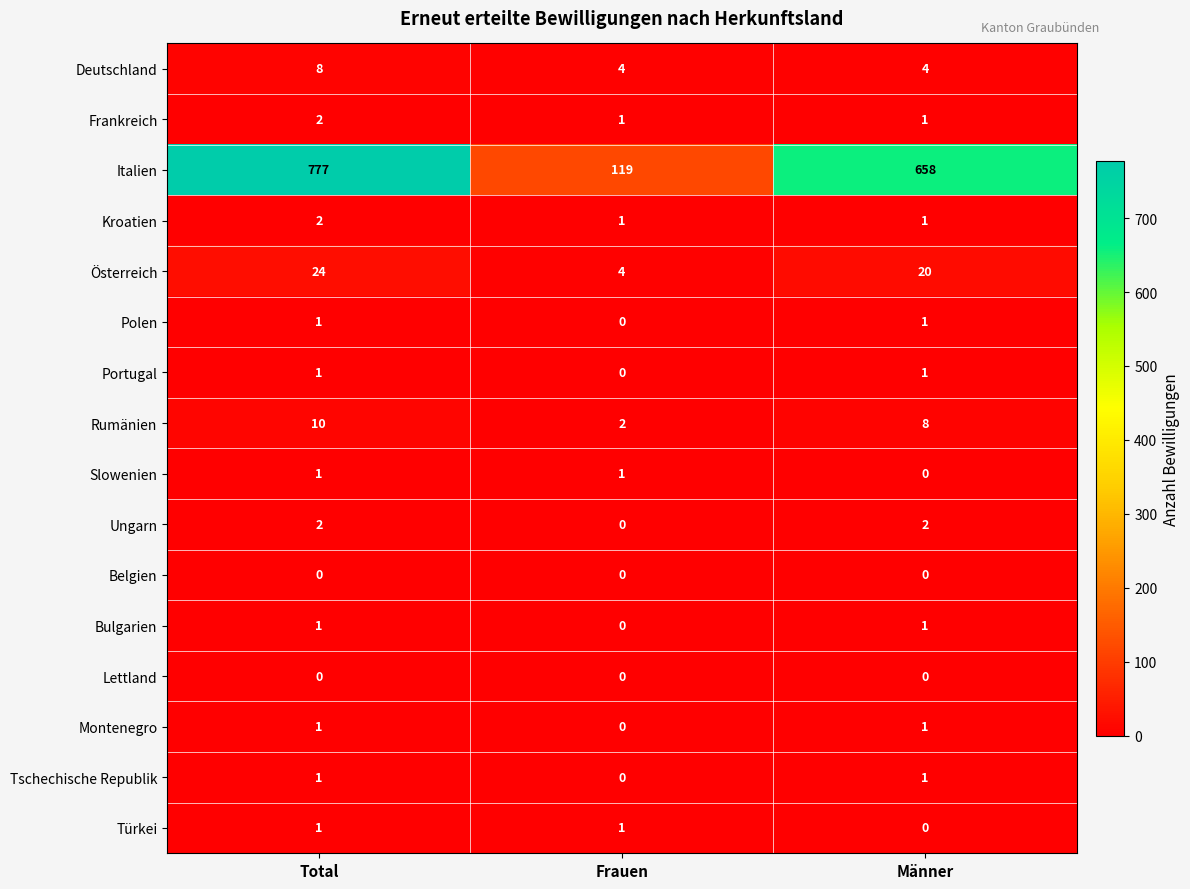

At which label is Bulgarien closest to 0?

Frauen